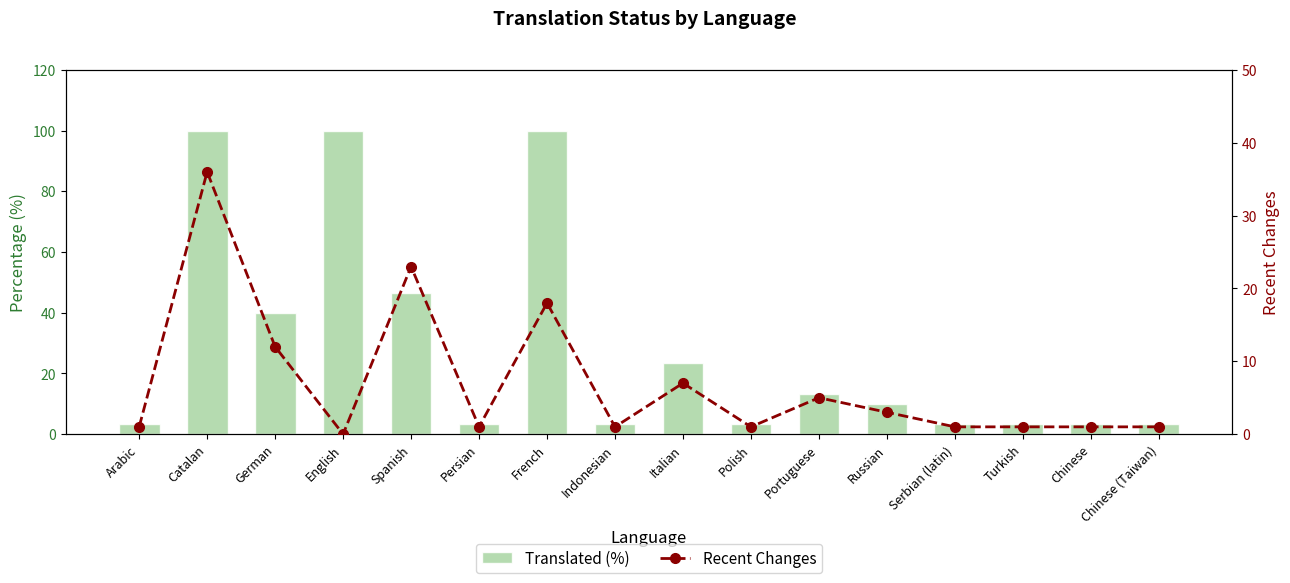

Reading right to left, what are all the values shown in this chart?

Translated (%): 3.3	3.3	3.3	3.3	10.0	13.3	3.3	23.3	3.3	100.0	3.3	46.6	100.0	40.0	100.0	3.3
Recent Changes: 1.0	1.0	1.0	1.0	3.0	5.0	1.0	7.0	1.0	18.0	1.0	23.0	0.0	12.0	36.0	1.0